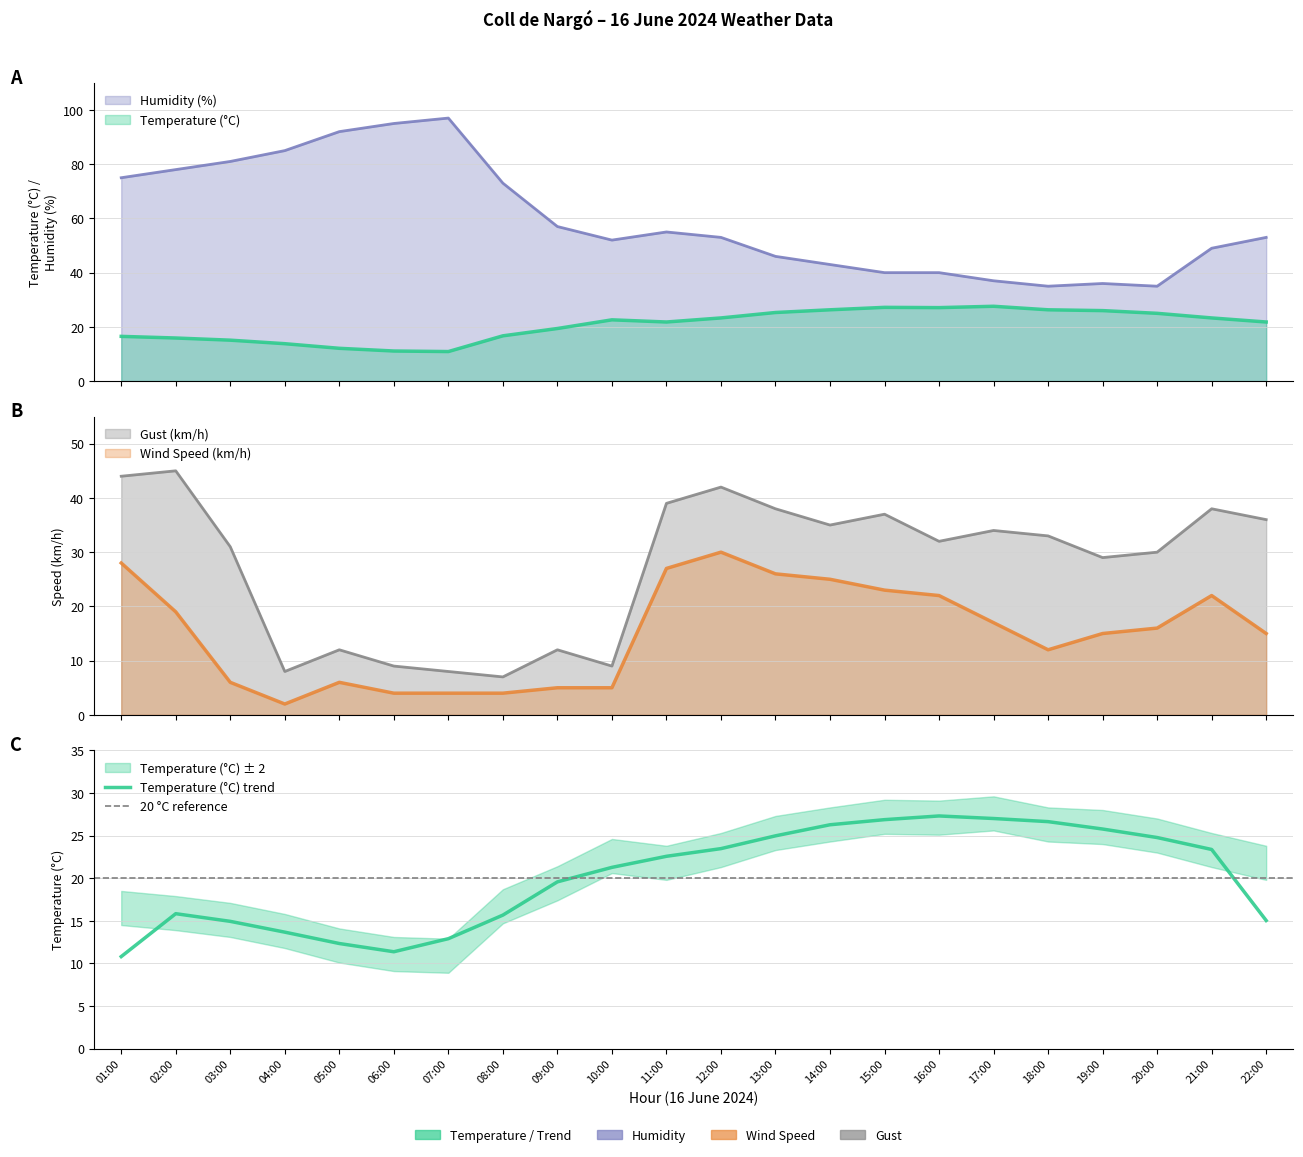

What is the difference between the maximum and minimum values in the Wind Speed (km/h) series?

28.0